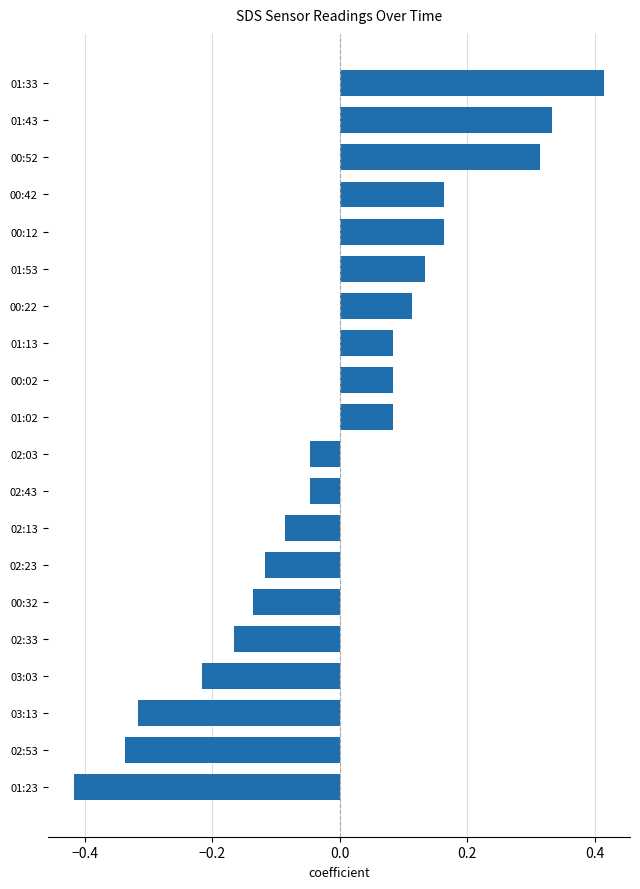

True or false: the data shows -0.1 at 02:03.

False